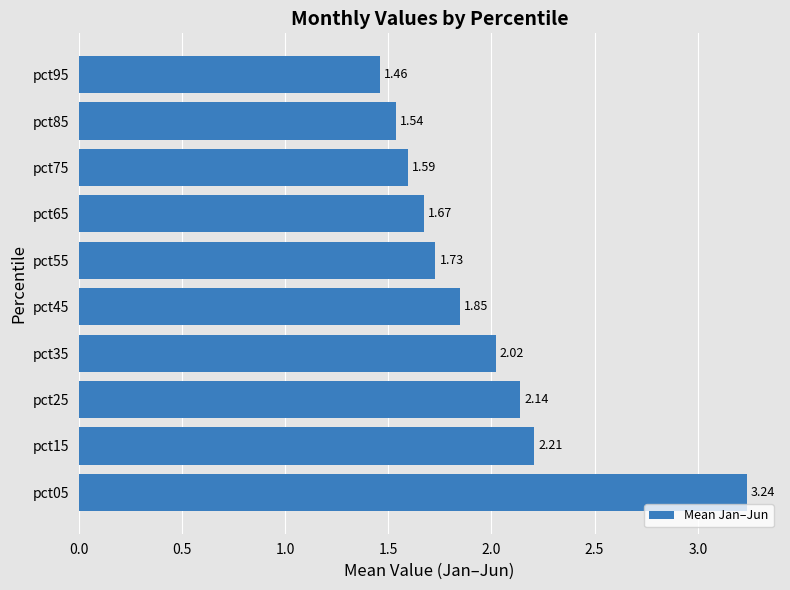

How many distinct data groups are displayed?

1